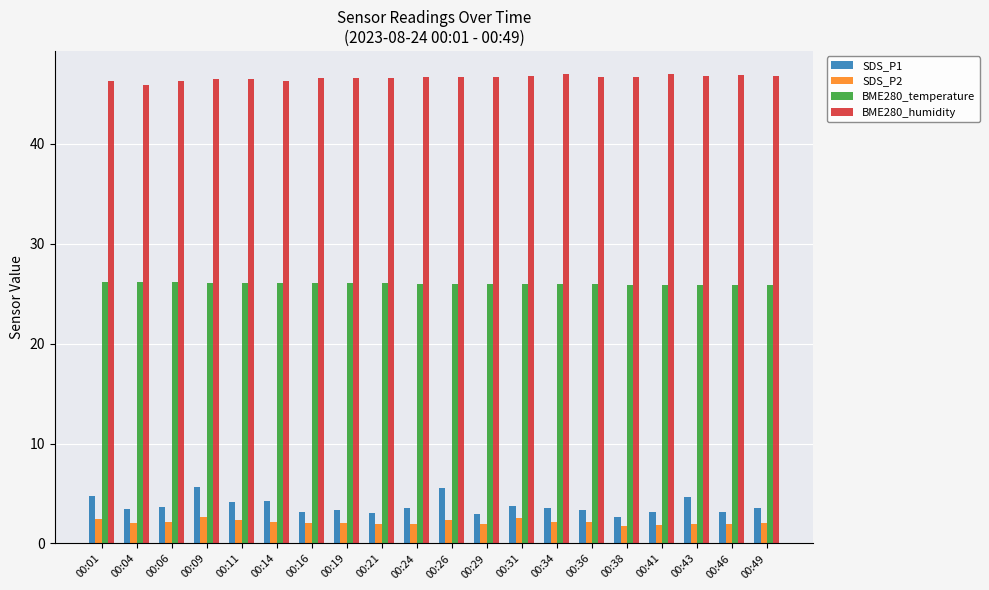

Does the chart contain any negative values?

No